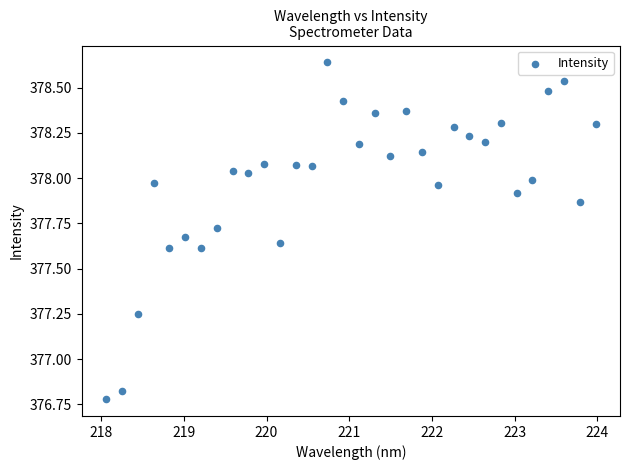

What is the range of Y values (max minus min)?

1.9